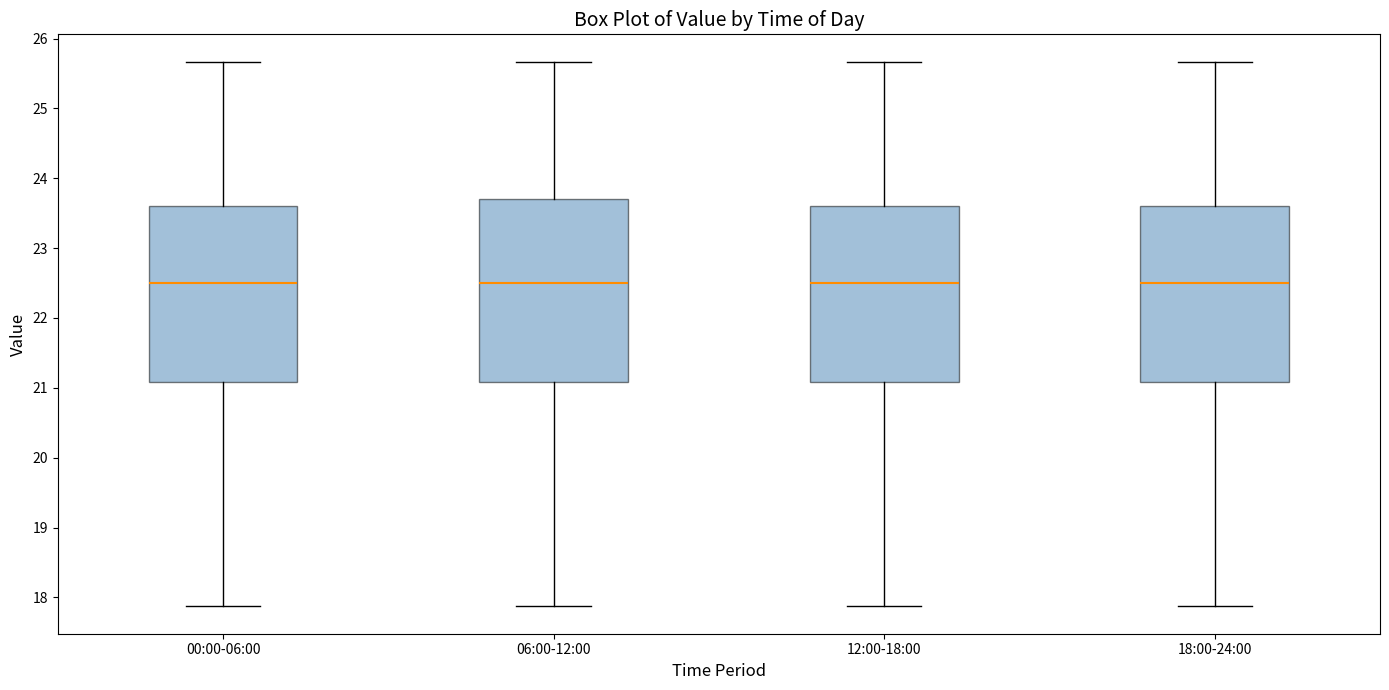

Which box is the tallest, from its lower edge to its upper edge?

06:00-12:00